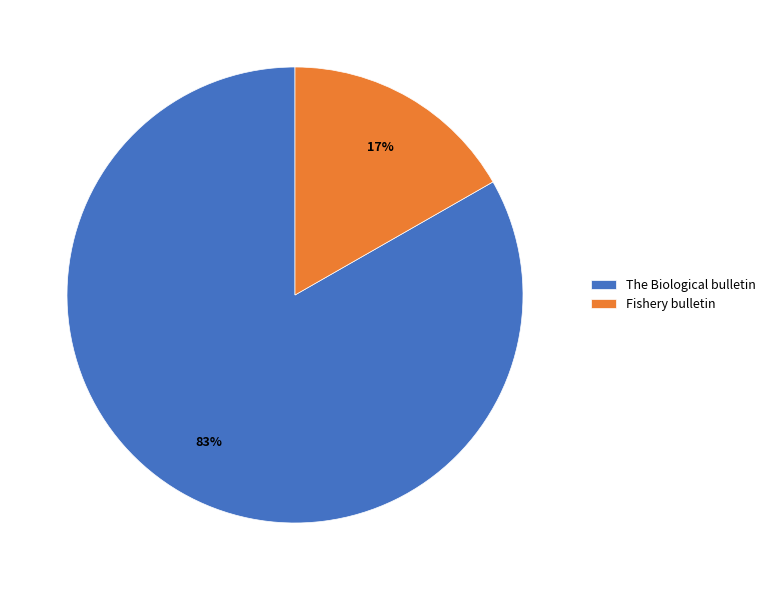

Which category has the smallest portion of the pie?

Fishery bulletin